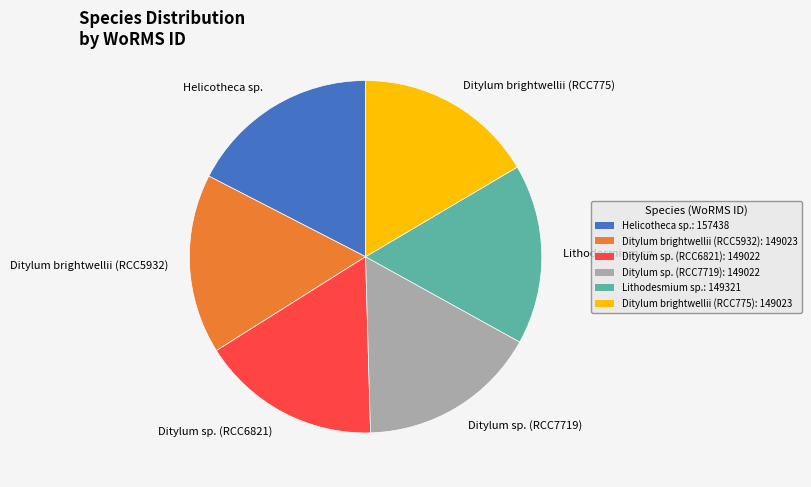

Do Helicotheca sp. and Ditylum sp. (RCC6821) together represent more than half of the pie?

No